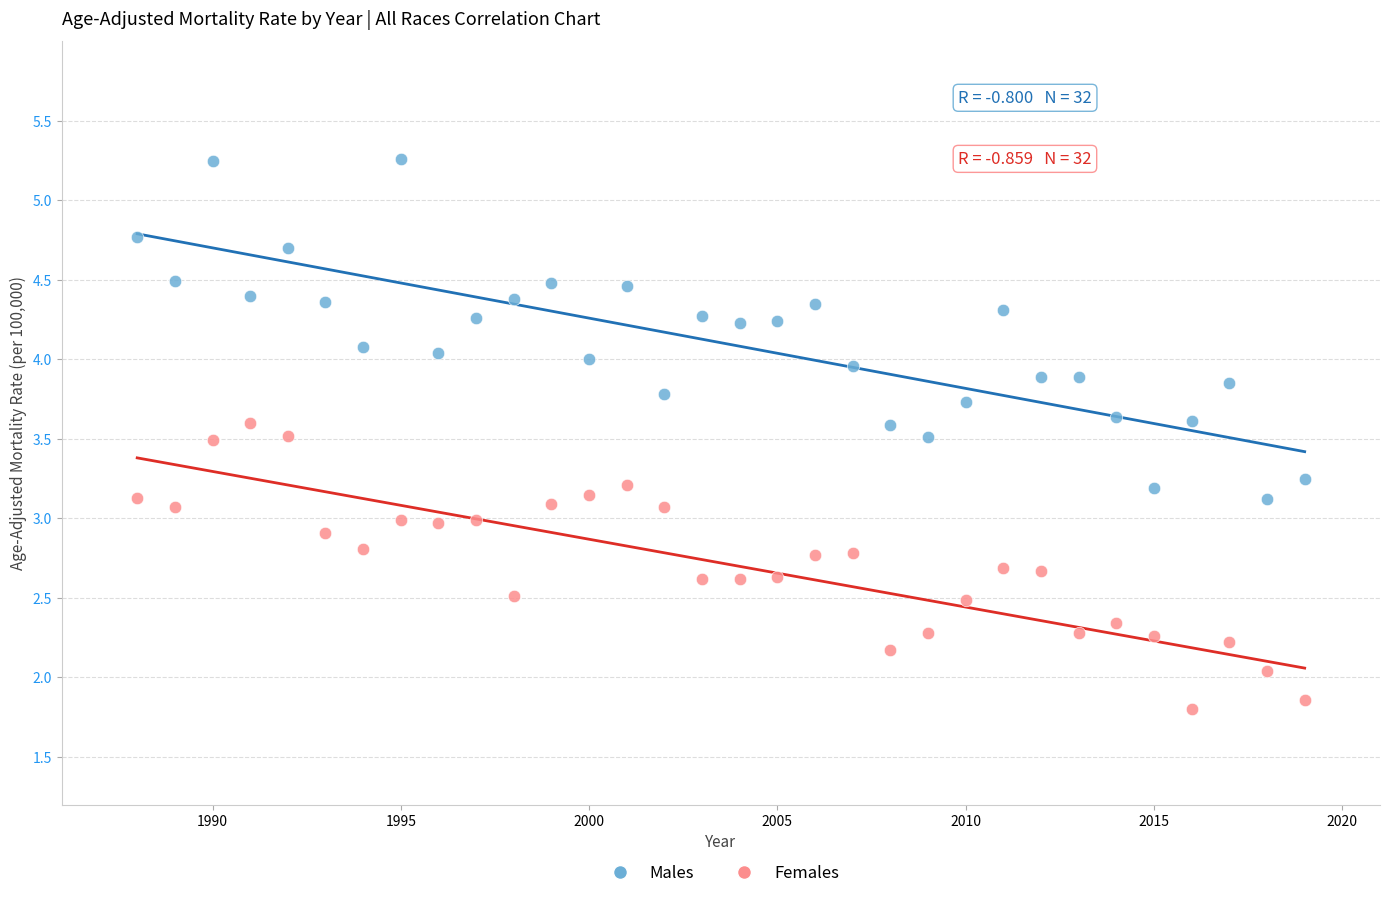

Which series contains the lowest Y value?

Females